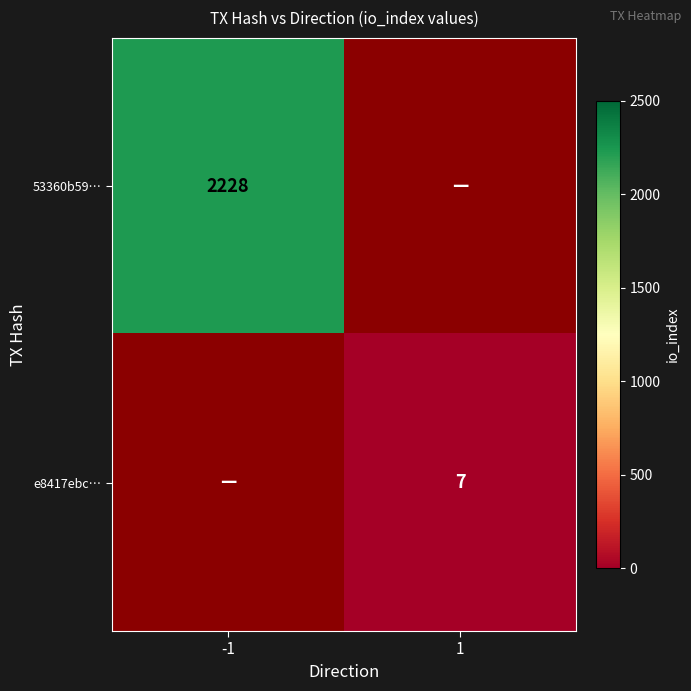

True or false: e8417ebc… has a value of 7 at 1.

True